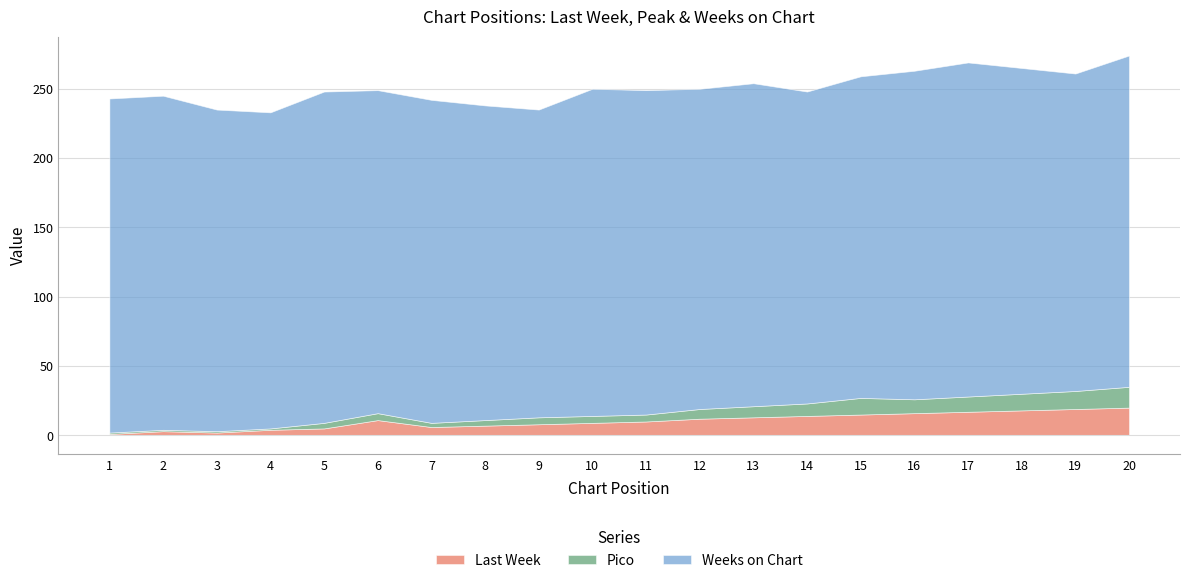

How many lines are shown in the chart?

3